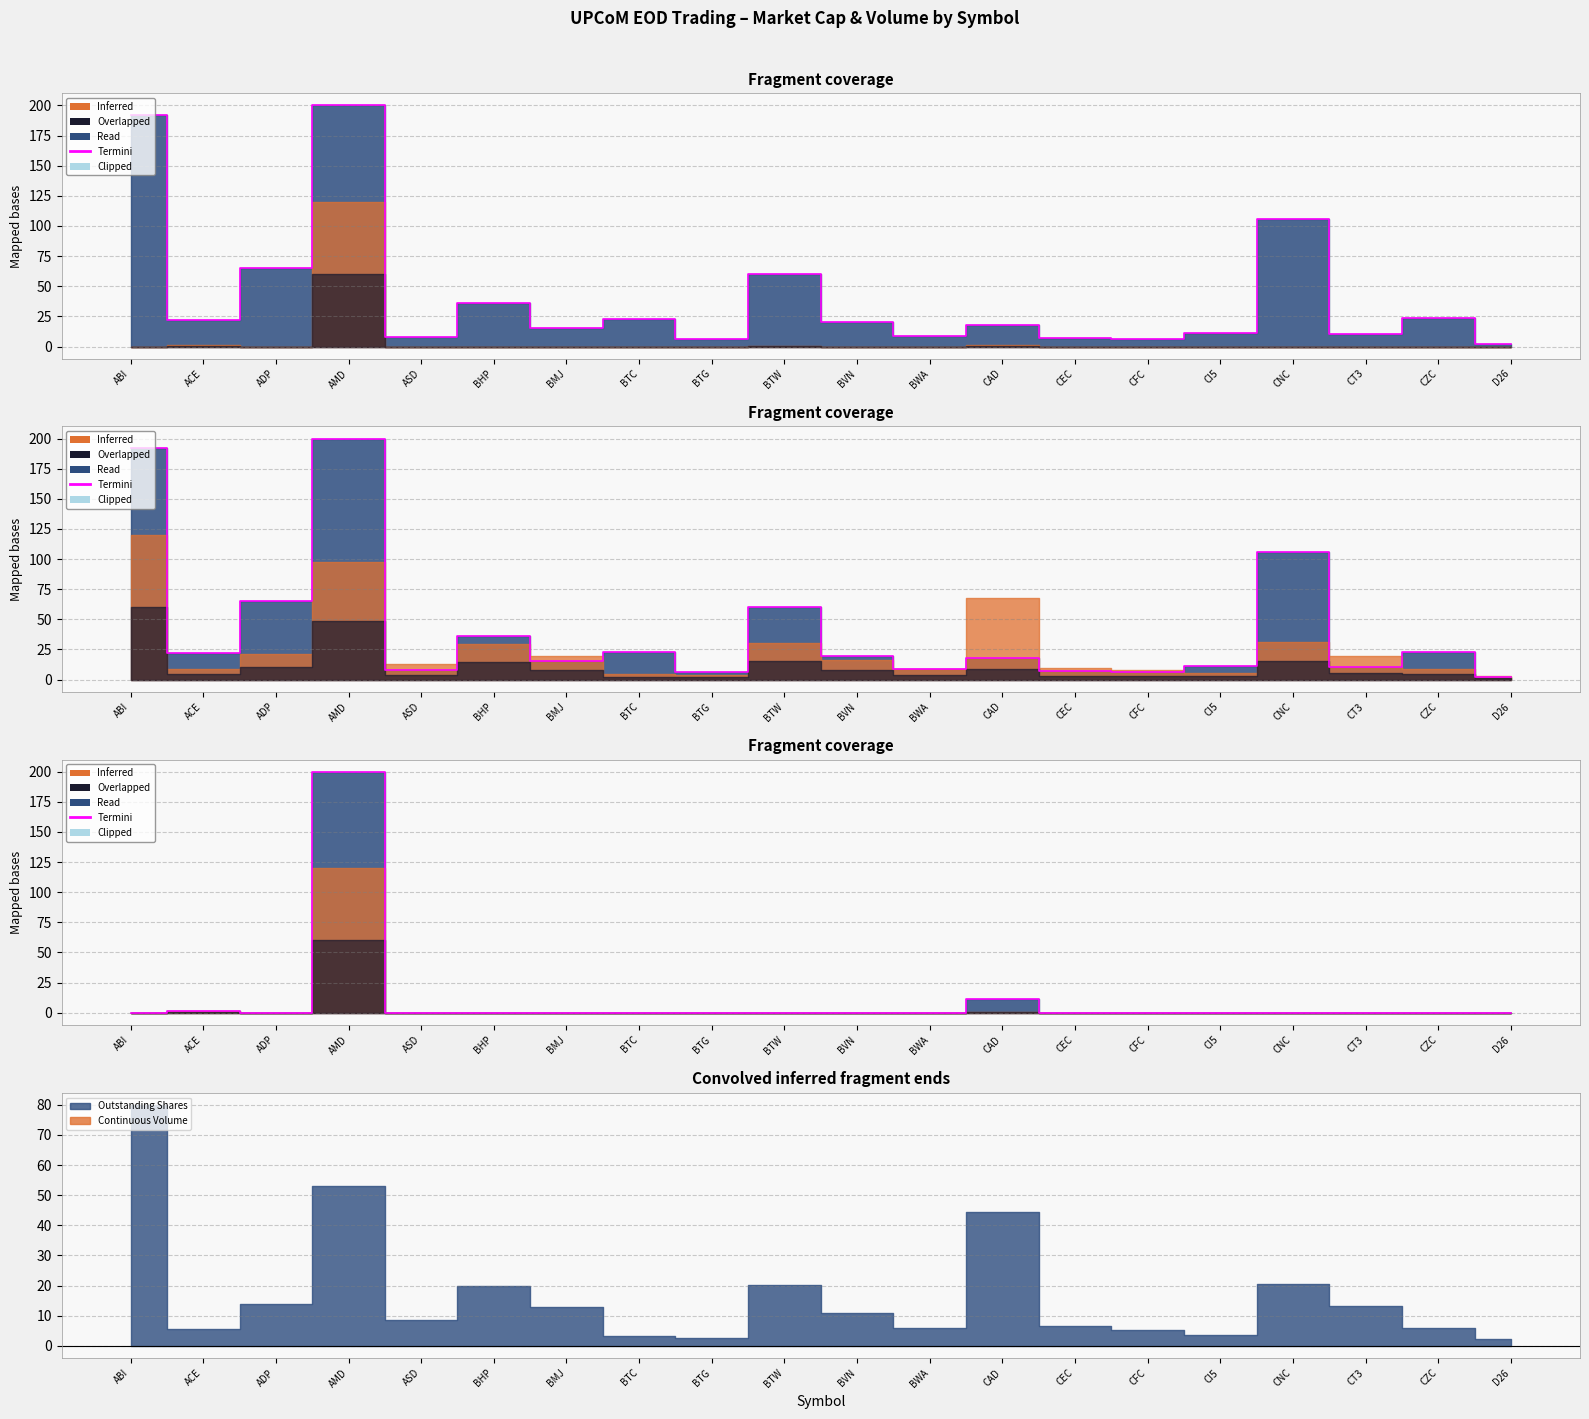

Rank the categories by value from highest to lowest.

AMD, CAD, ACE, BTW, ABI, ADP, ASD, BHP, BMJ, BTC, BTG, BVN, BWA, CEC, CFC, CI5, CNC, CT3, CZC, D26